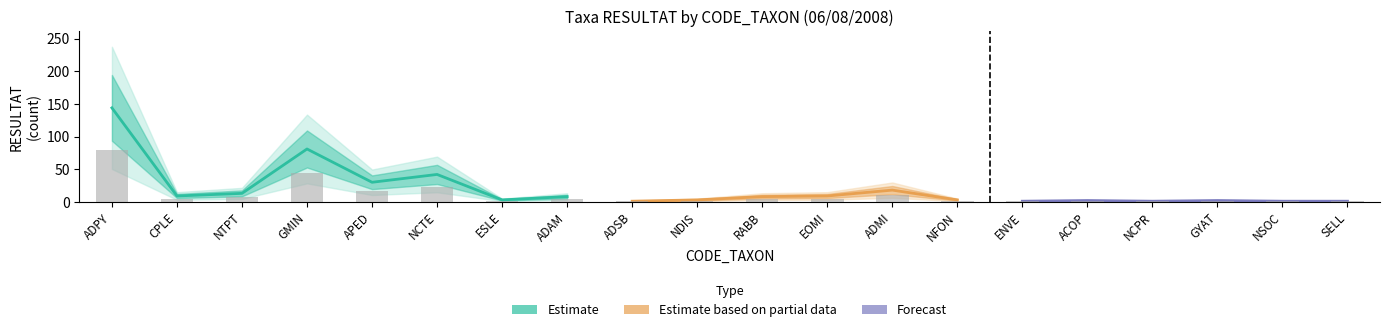

Which label corresponds to the smallest value in the chart?

ADSB